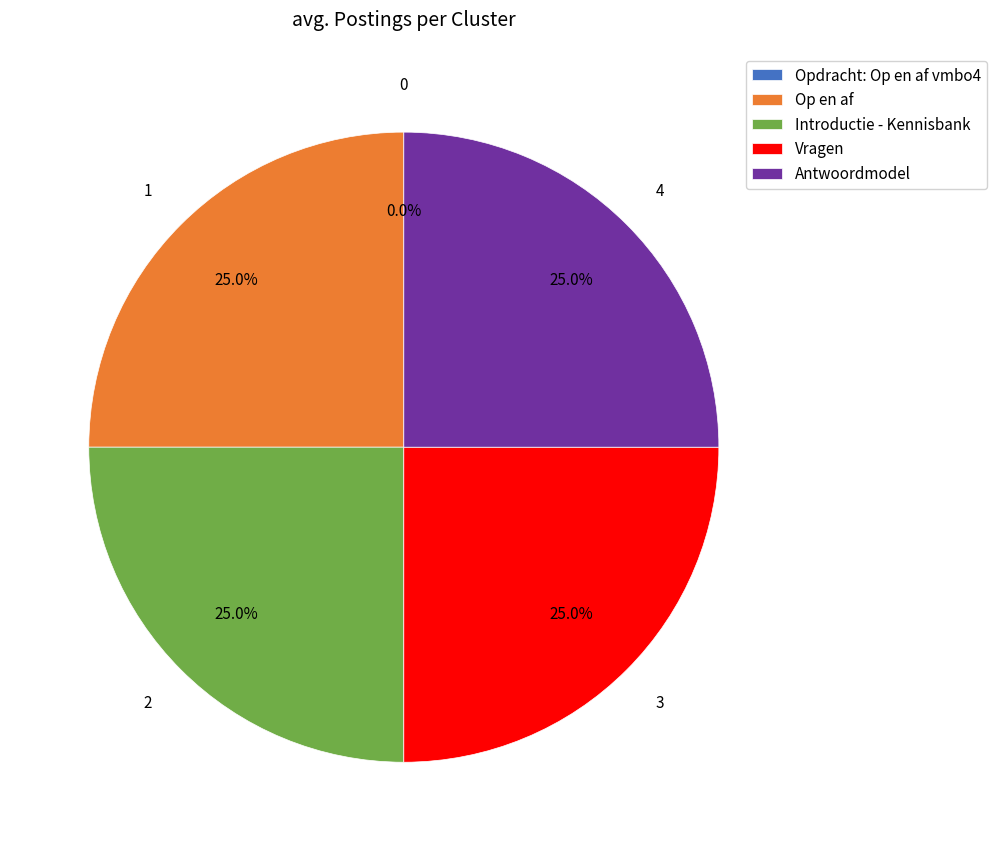

How much of the chart is everything except Antwoordmodel?

75.0%